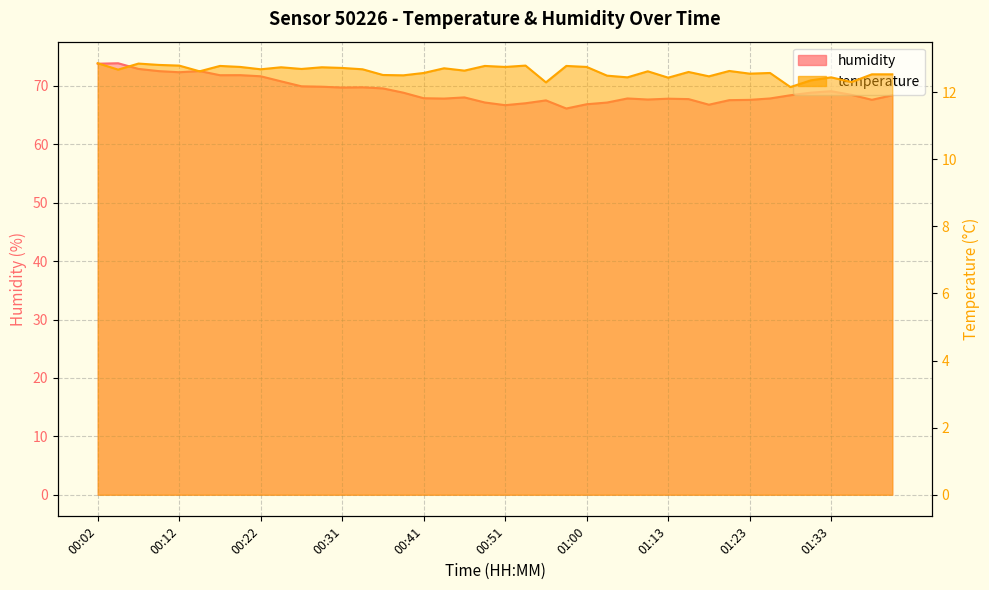

True or false: temperature and humidity cross at least once.

False